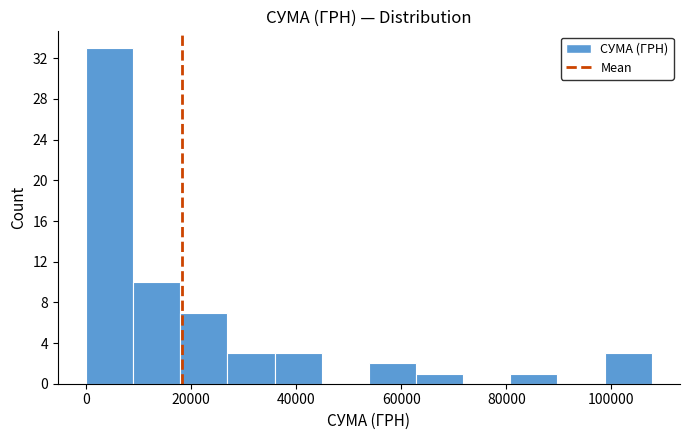

How tall is the bar that spans 80000 to 90000 on the x-axis? Neither the bar edges nor the heights are printed on the chart, so give them approximately, as read against the axes.

1